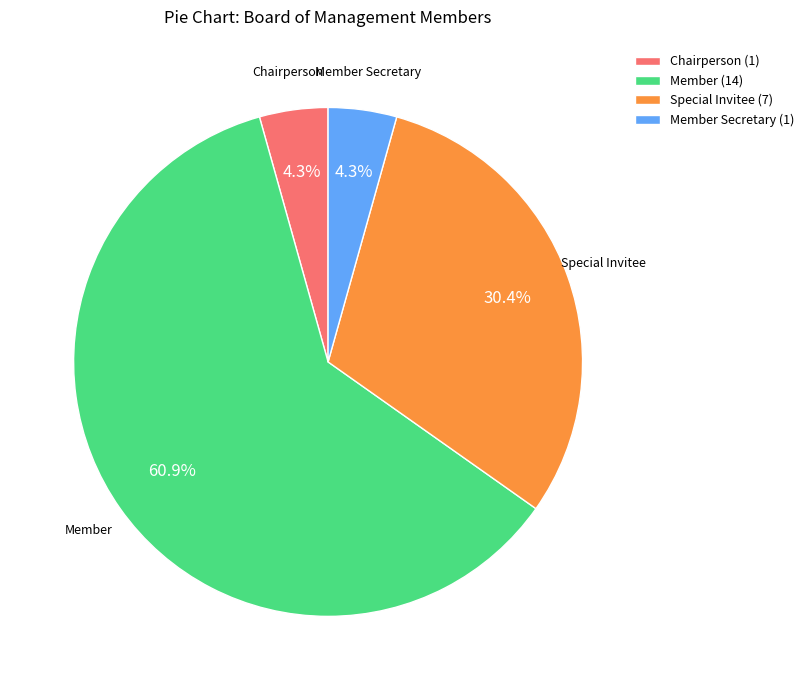

Does any single category account for the majority?

Yes